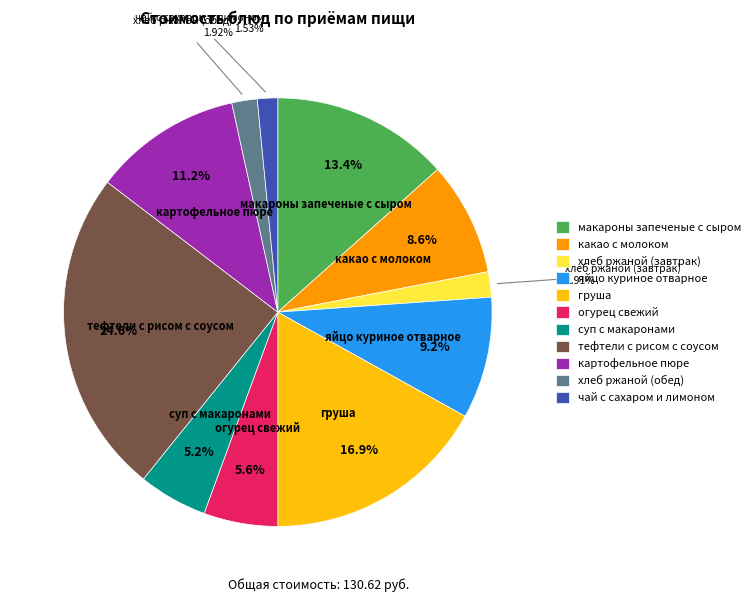

How many segments does this pie chart have?

11